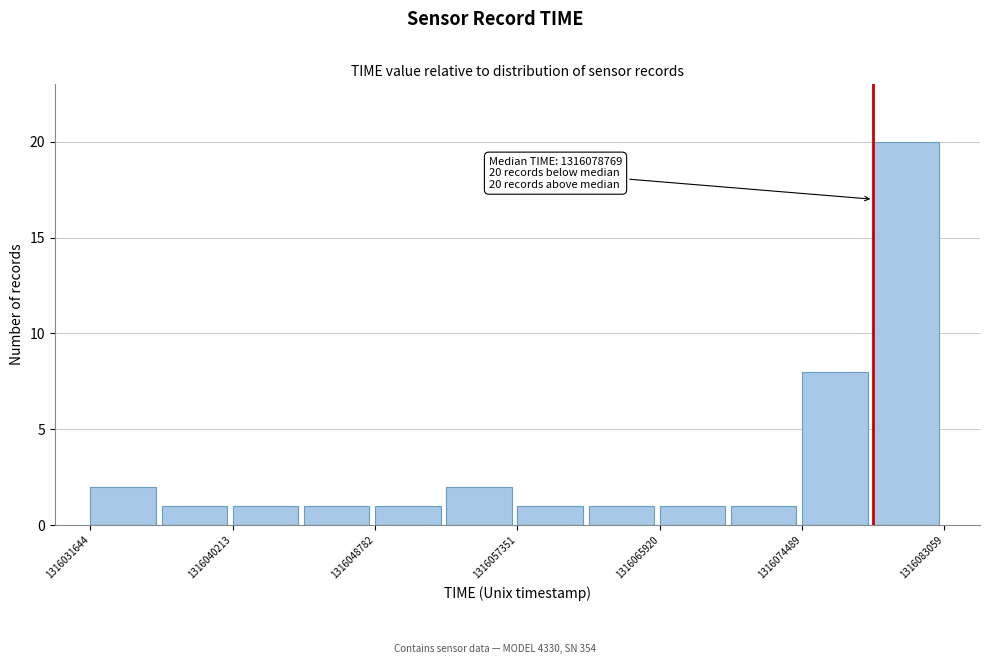

Over which range of the x-axis is the bar tallest?

1316079000 to 1316083000